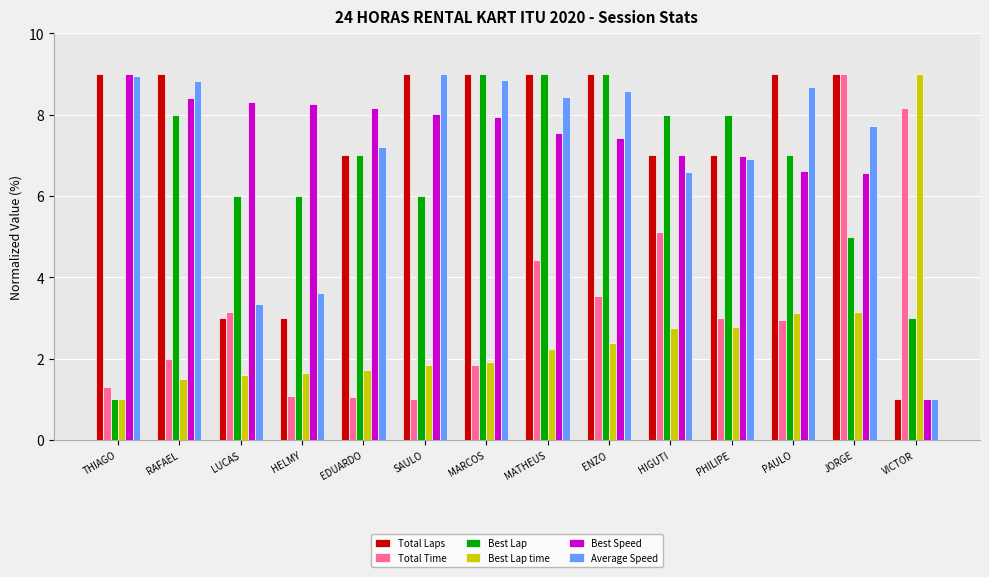

At HELMY, list the series in order from largest to smallest.

Best Speed, Best Lap, Average Speed, Total Laps, Best Lap time, Total Time